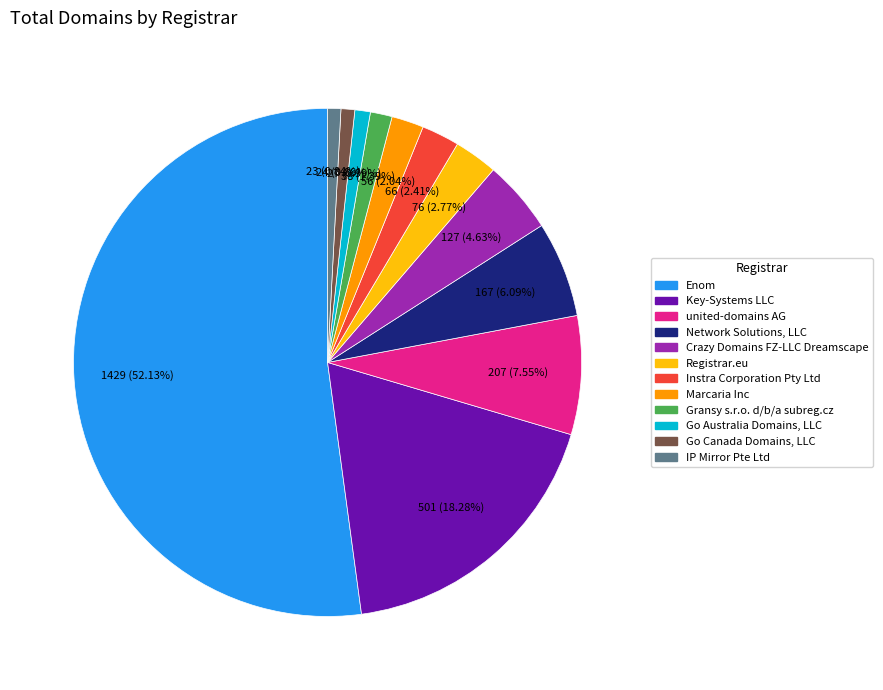

What is the largest slice in the pie chart?

Enom